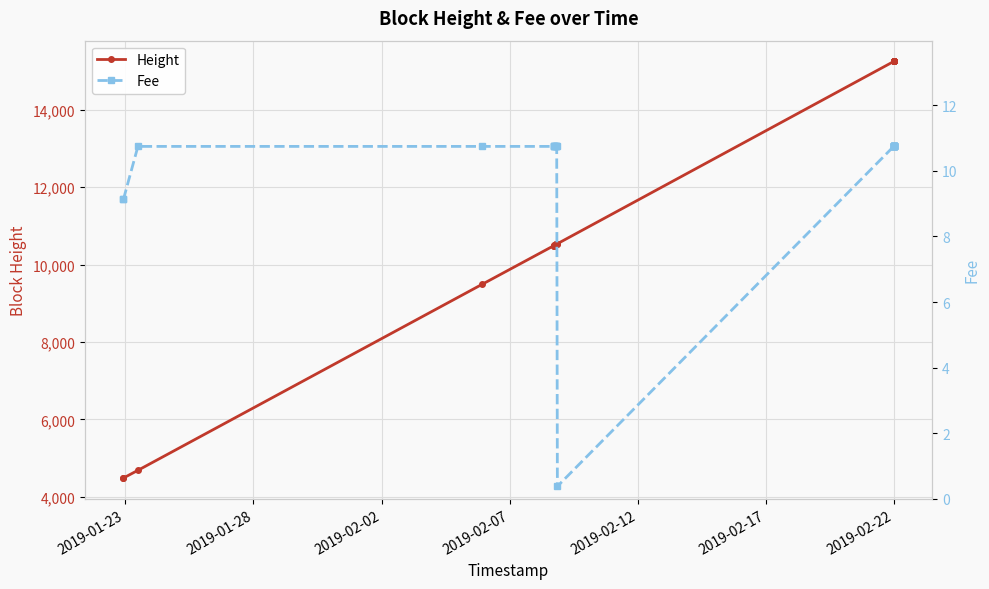

What is the smallest value displayed?

0.4